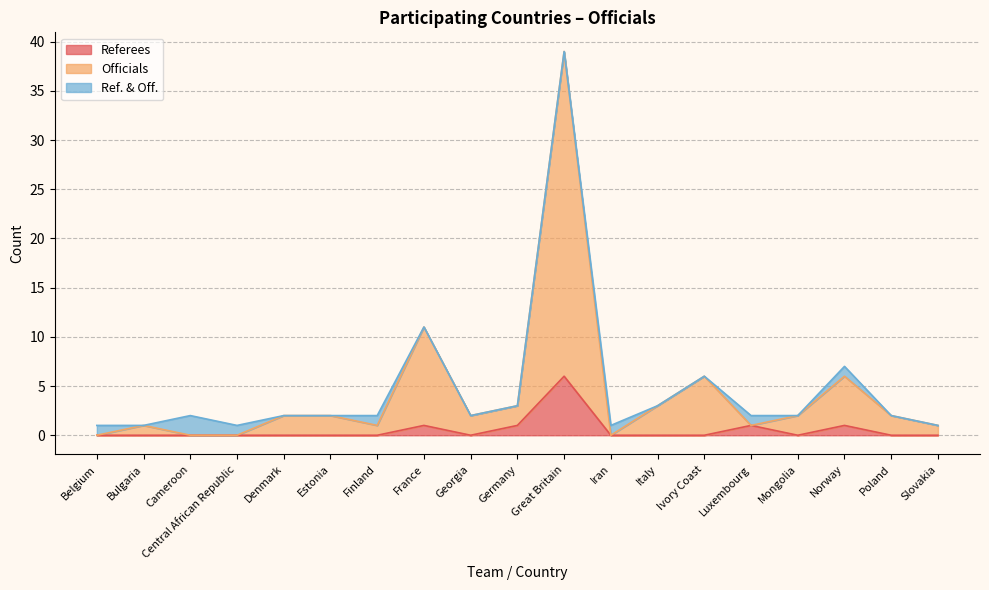

Which series has the largest total across all categories?

Officials